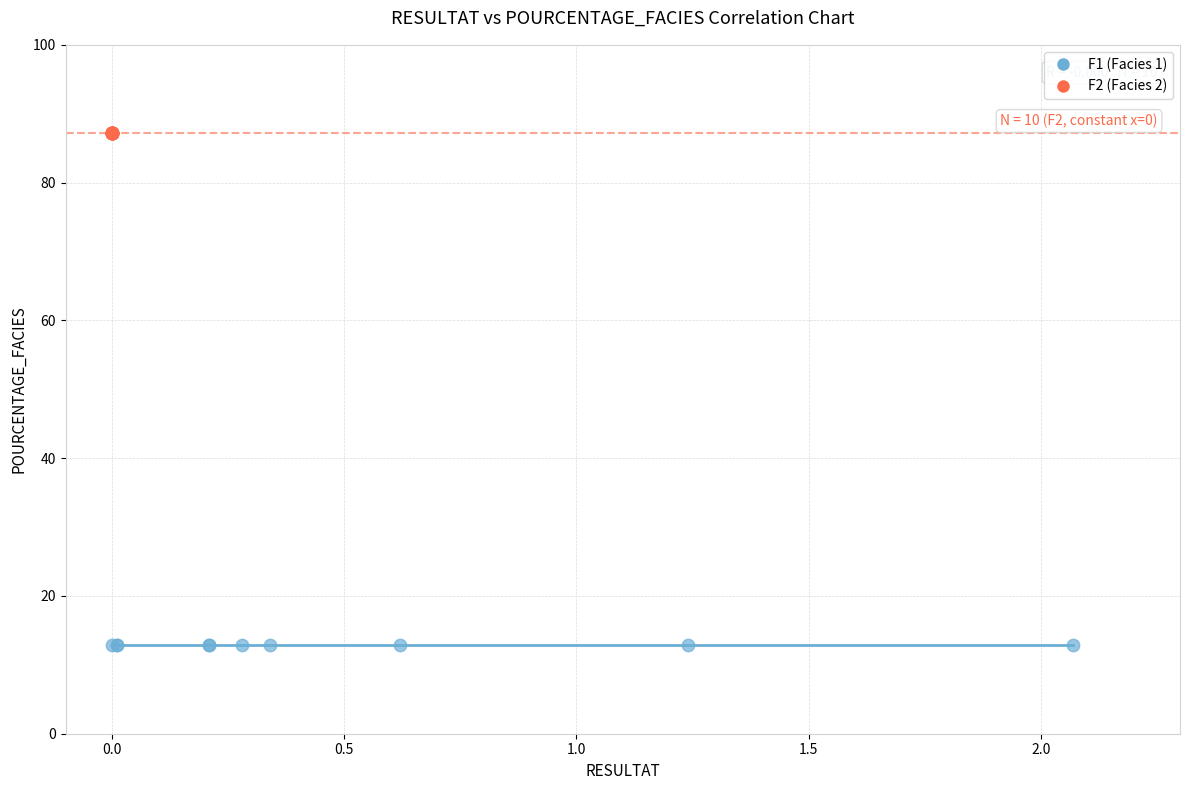

Which series contains the lowest Y value?

F1 (Facies 1)